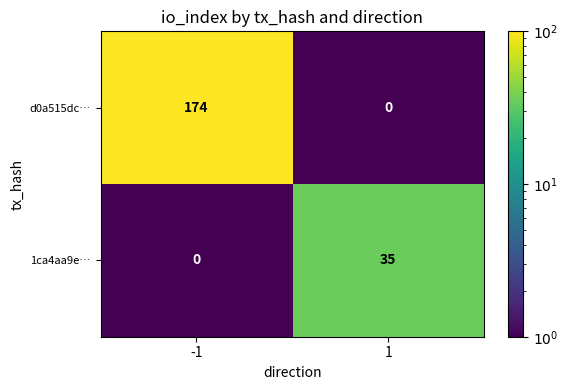

What is the maximum value for d0a515dc…?

174